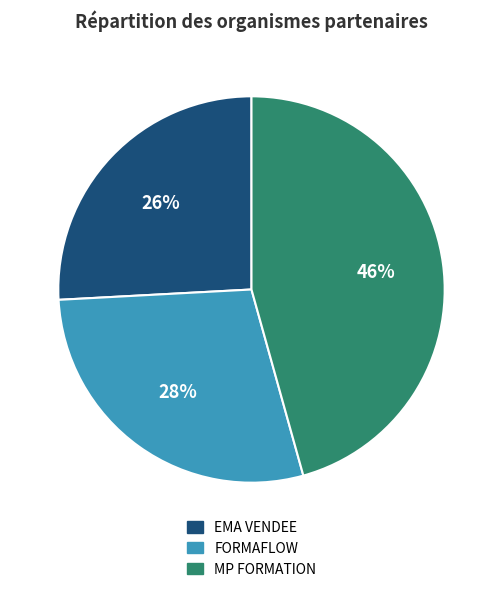

Is there any slice that represents more than half of the pie?

No